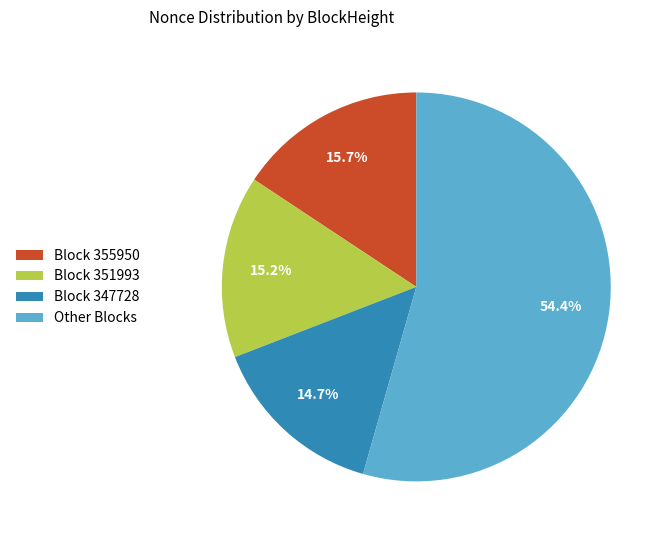

What is the largest slice in the pie chart?

Other Blocks